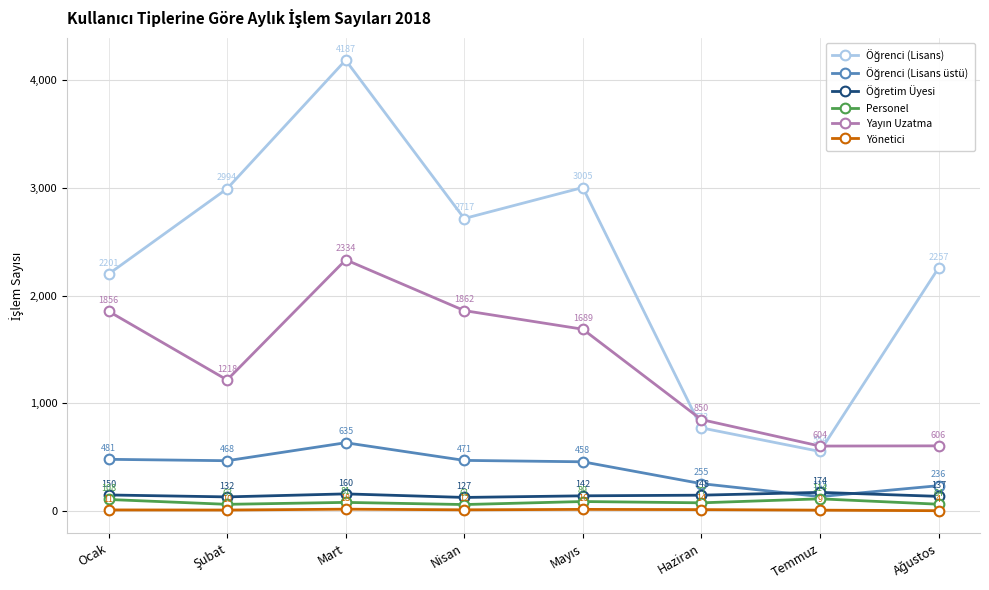

In Yönetici, how many points are higher than both neighbors (excluding endpoints)?

2